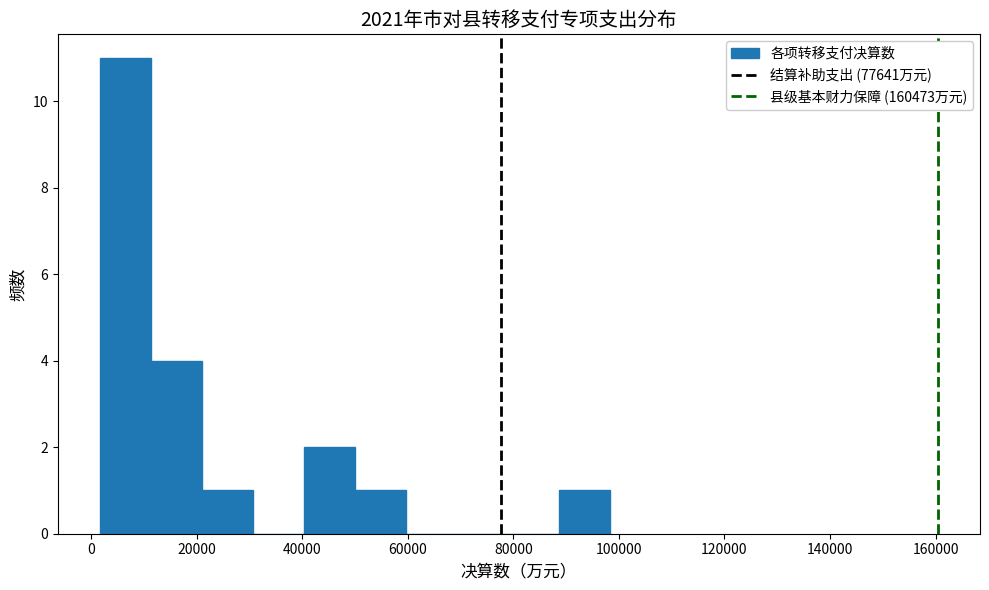

Reading left to right, list every bar in this chart as the range it spans on the x-axis followed by its height. Neither the bar edges nor the heights are printed on the chart, so give them approximately, as read against the axes.

2000 to 12000: 11
12000 to 20000: 4
20000 to 30000: 1
30000 to 40000: 0
40000 to 50000: 2
50000 to 60000: 1
60000 to 70000: 0
70000 to 78000: 0
78000 to 88000: 0
88000 to 98000: 1